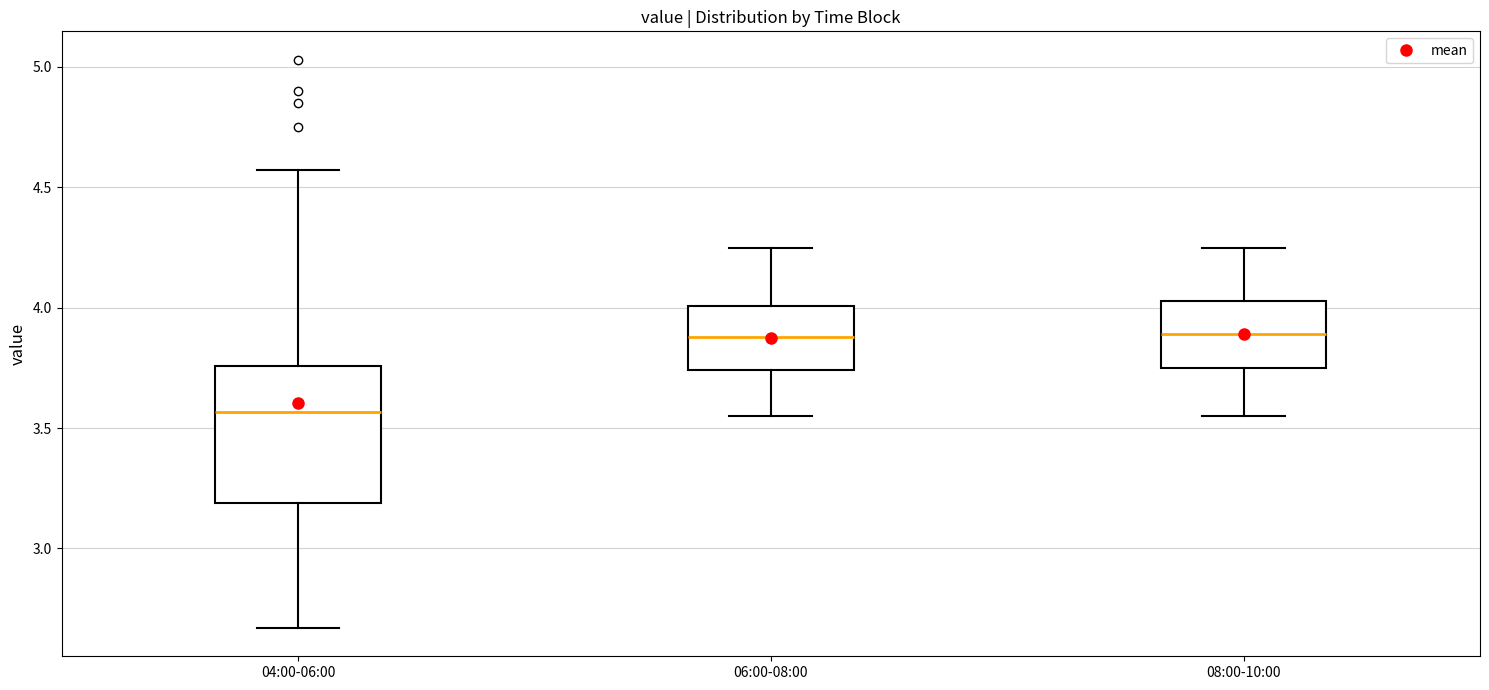

Reading left to right, transcribe this box plot: for each box, give where its median line is, the range the box spans, and where its two whiskers end, as read against the y-axis. The values are not printed on the chart, so give them approximately, as read against the axis.

04:00-06:00: median 3.55, box 3.20 to 3.75, whiskers 2.65 to 4.55
06:00-08:00: median 3.90, box 3.75 to 4.00, whiskers 3.55 to 4.25
08:00-10:00: median 3.90, box 3.75 to 4.05, whiskers 3.55 to 4.25